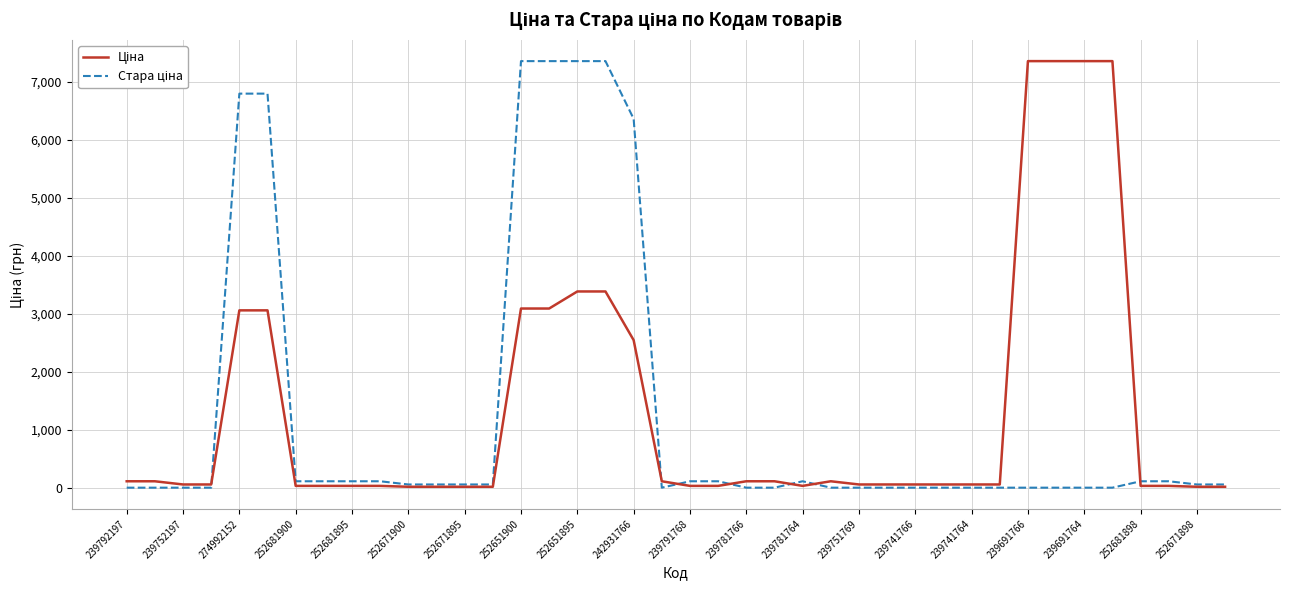

What is the greatest value displayed?

7360.2